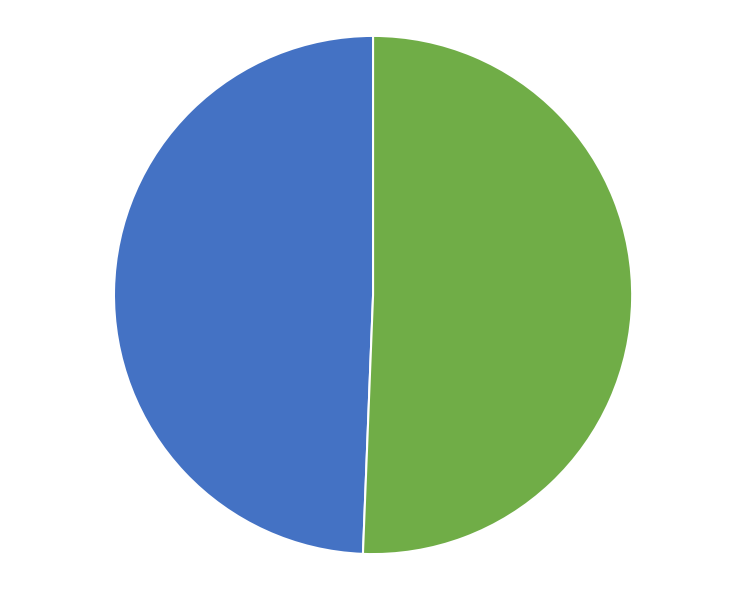

What is the ratio of the value at 8521 - 476 to the value at 8520 - 488?

1.0